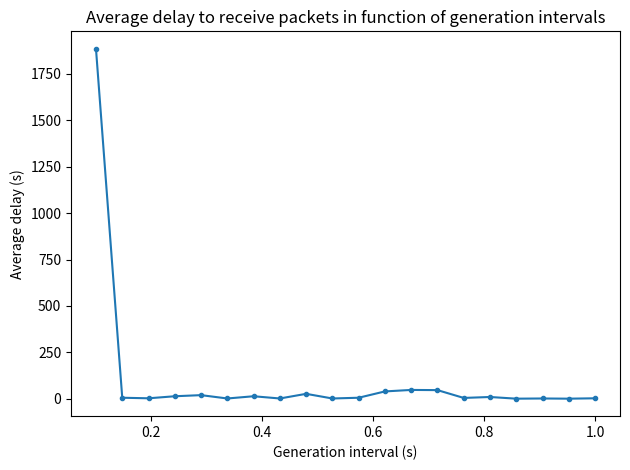

What is the difference between the second highest and second lowest values?

47